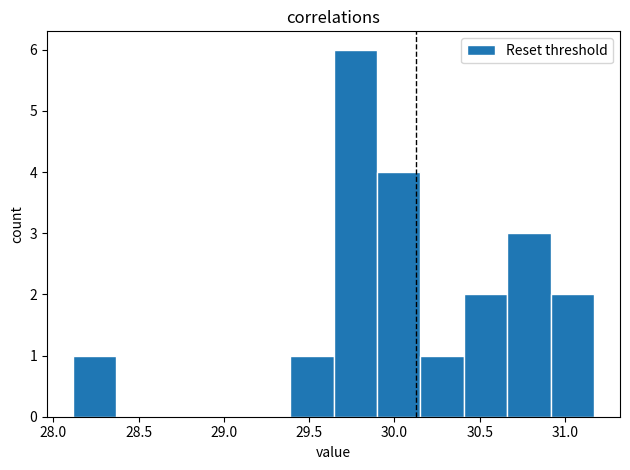

Over which range of the x-axis is the bar tallest?

29.65 to 29.90